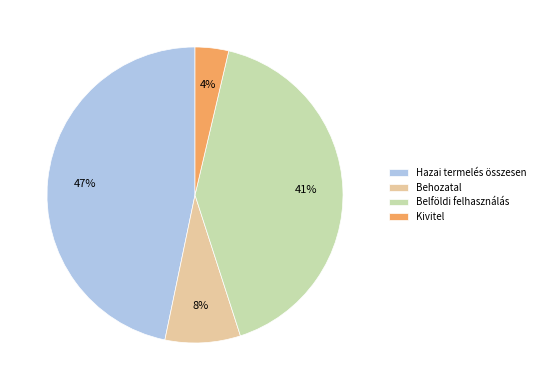

Rank the categories by value from highest to lowest.

Hazai termelés összesen, Belföldi felhasználás, Behozatal, Kivitel